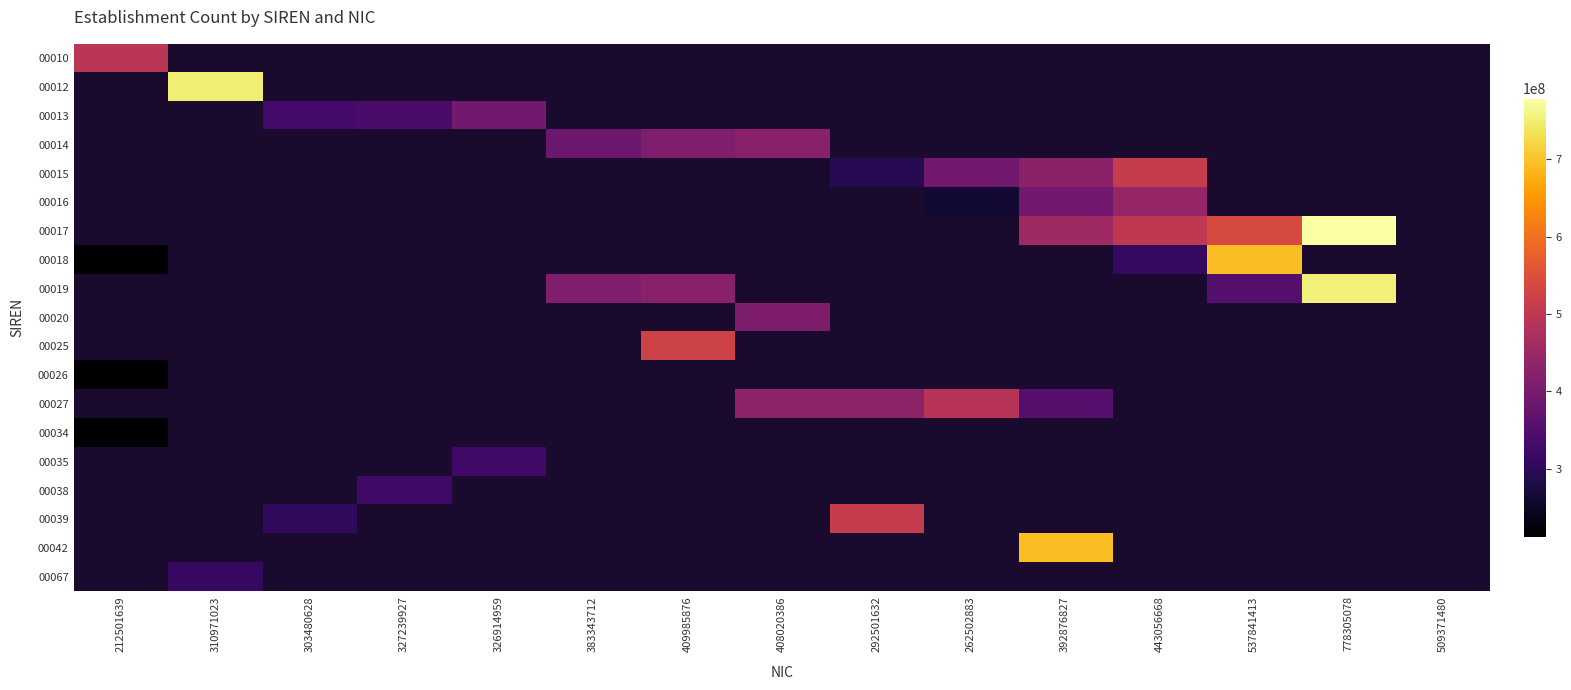

Where is 00026 nearest to the value 212501639?

212501639